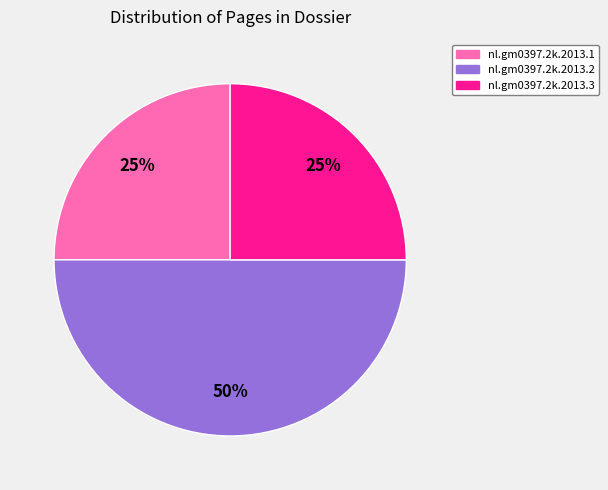

Which category has the biggest portion of the pie?

nl.gm0397.2k.2013.2